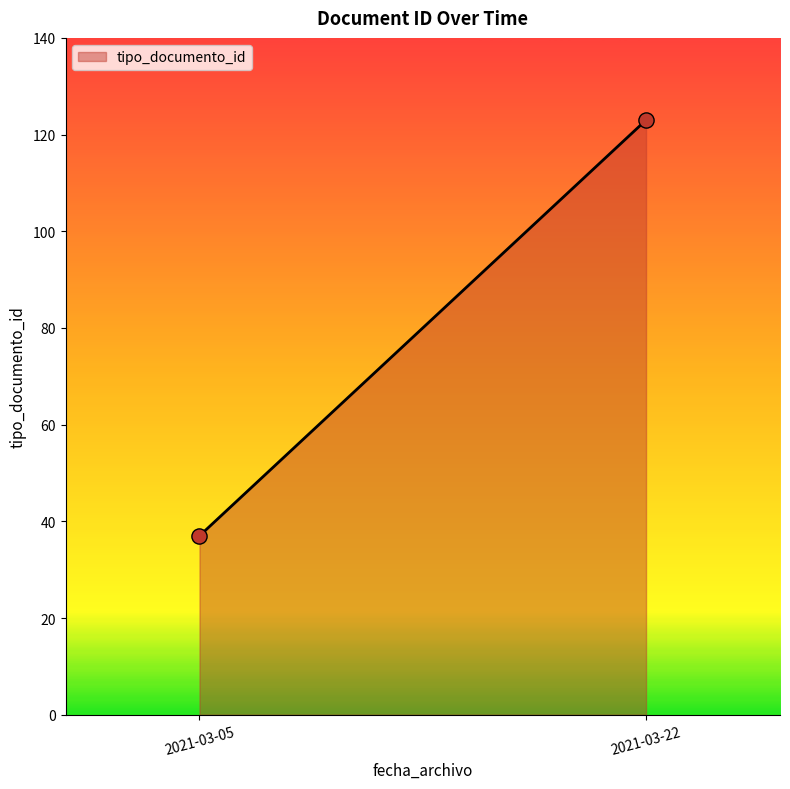

What is the range of Y values (max minus min)?

86